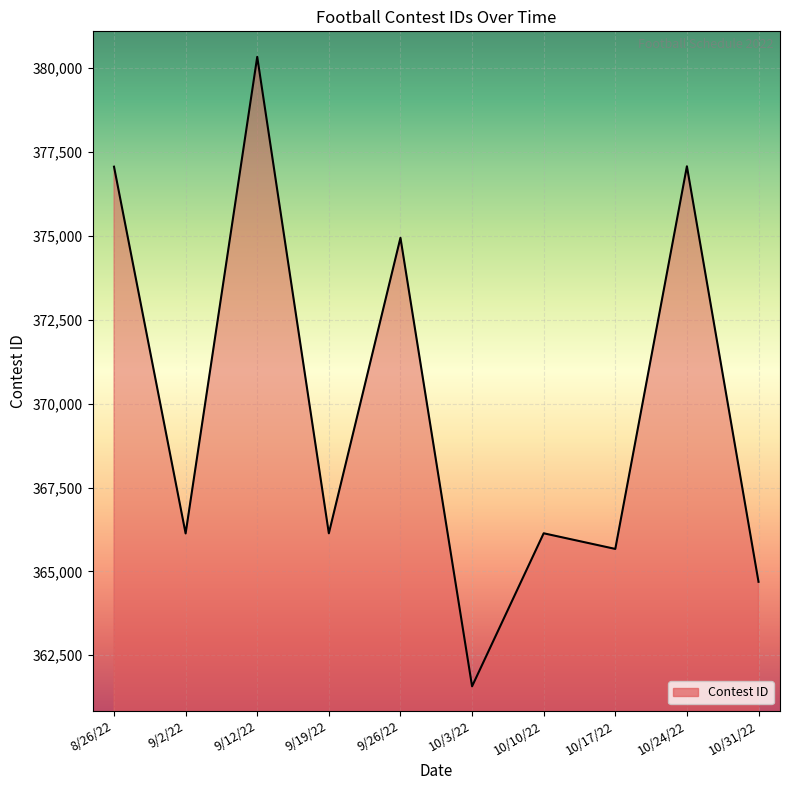

Reading right to left, transcribe all the data shown in this chart.

10/31/22=364690	10/24/22=377074	10/17/22=365670	10/10/22=366136	10/3/22=361575	9/26/22=374943	9/19/22=366135	9/12/22=380335	9/2/22=366131	8/26/22=377062